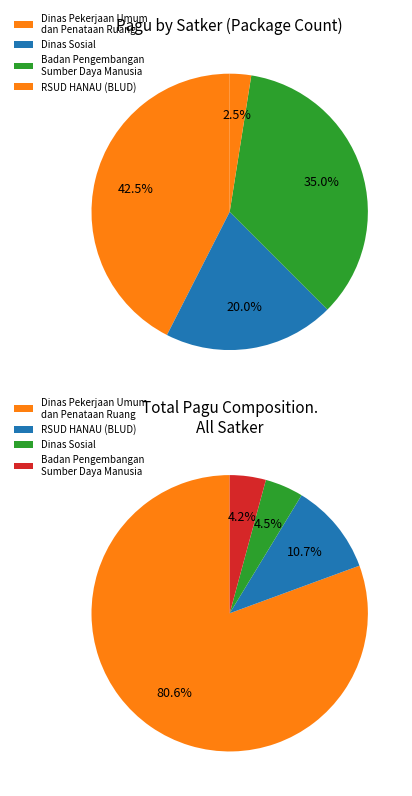

To the nearest percent, what is the difference between the 4 and RSUD HANAU (BLUD) slice percentages?

2%